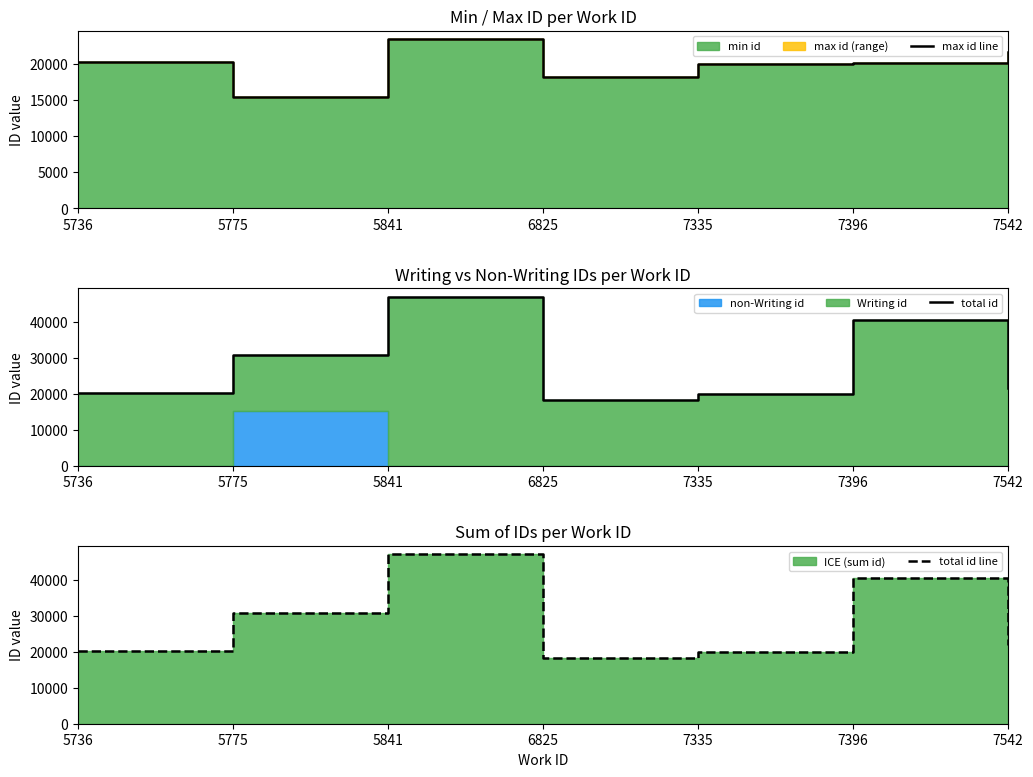

Which category has the highest value in the total id line series?

5841